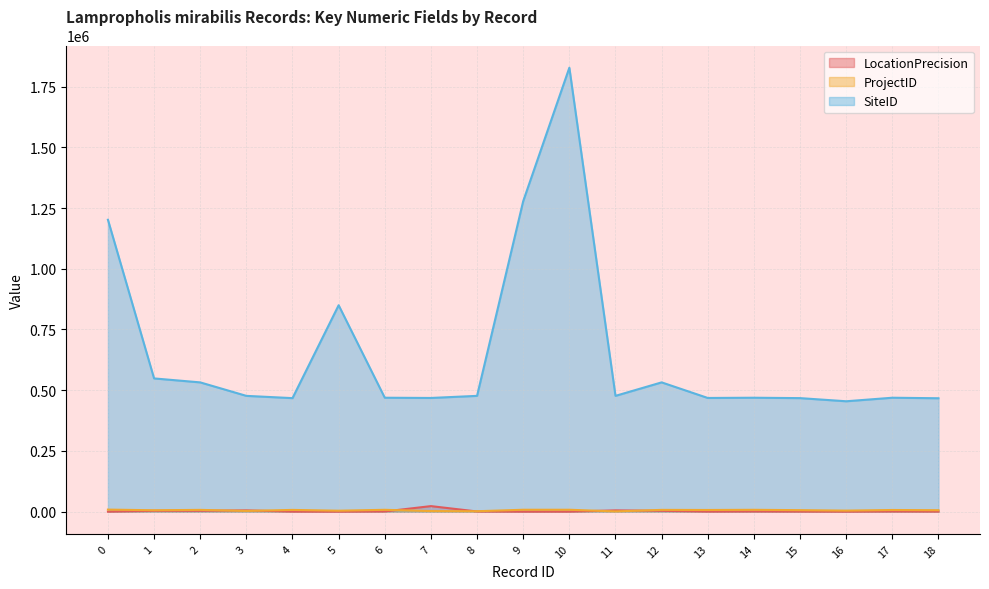

What is the sum of the LocationPrecision values at 6 and 11?

6400